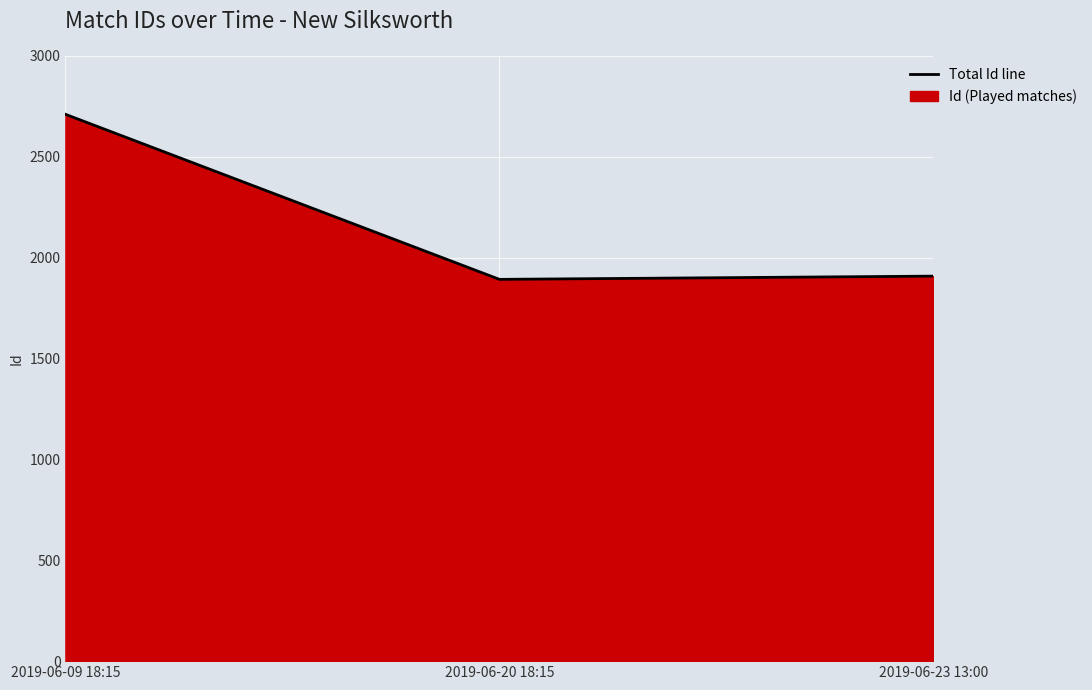

Approximately how many times larger is the value at 2019-06-09 18:15 compared to 2019-06-20 18:15?

1.4